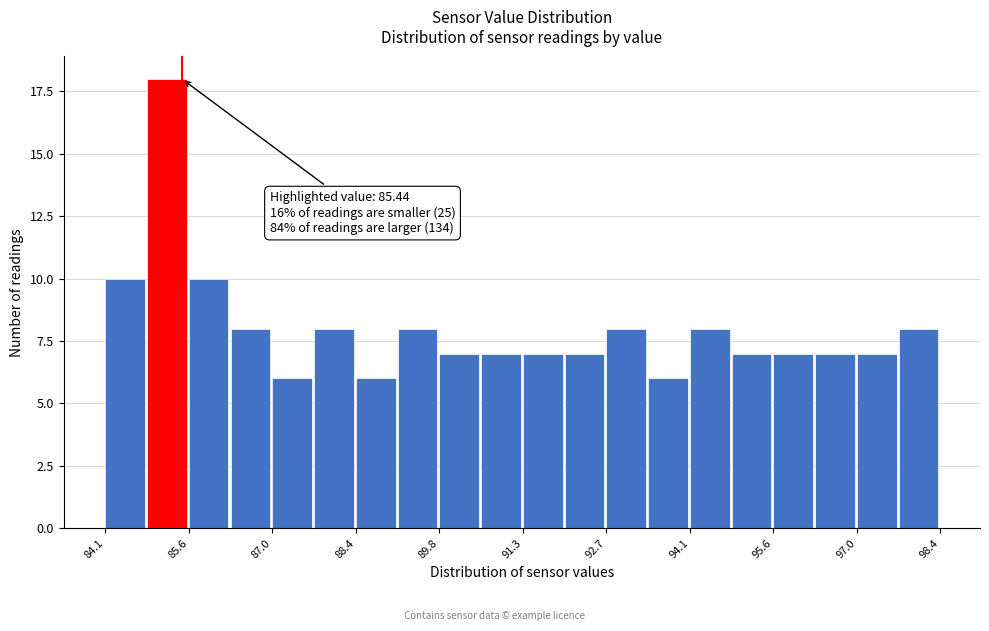

Around what value on the x-axis is the tallest bar? Give the approximate position of its centre, as read against the axis.

85.2